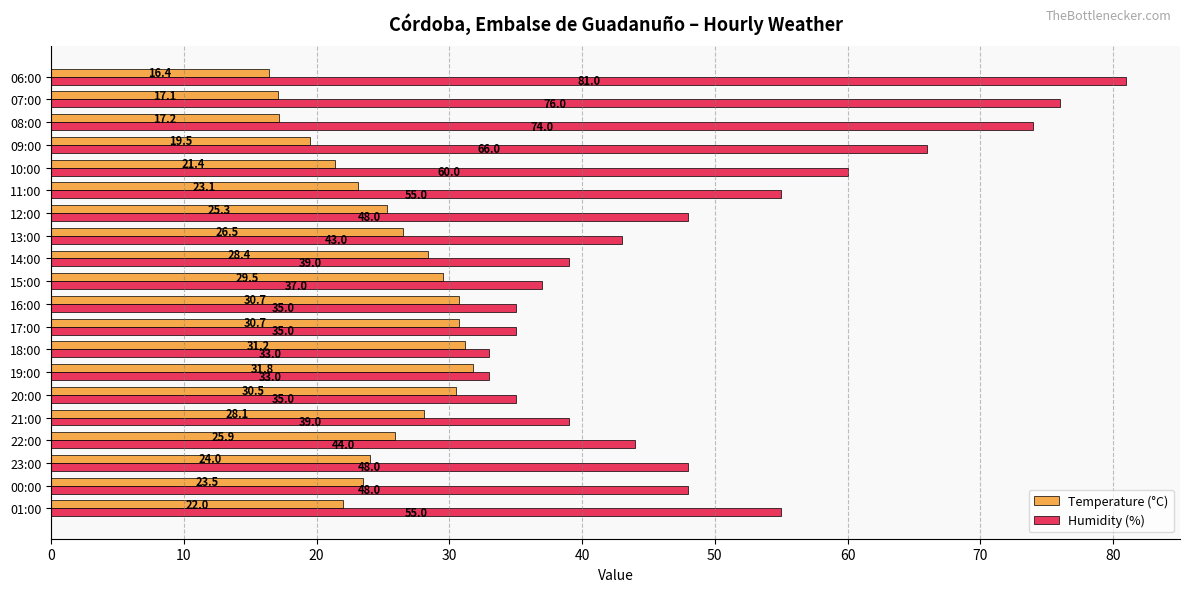

Count the number of categories in the chart.

20